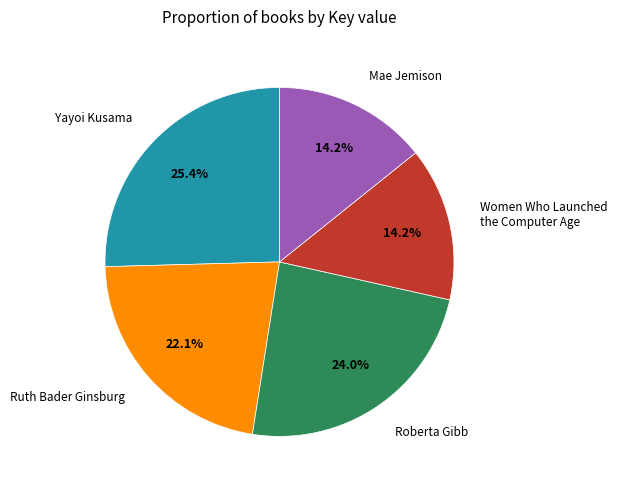

What percentage do Roberta Gibb and Mae Jemison together represent?

38.2%